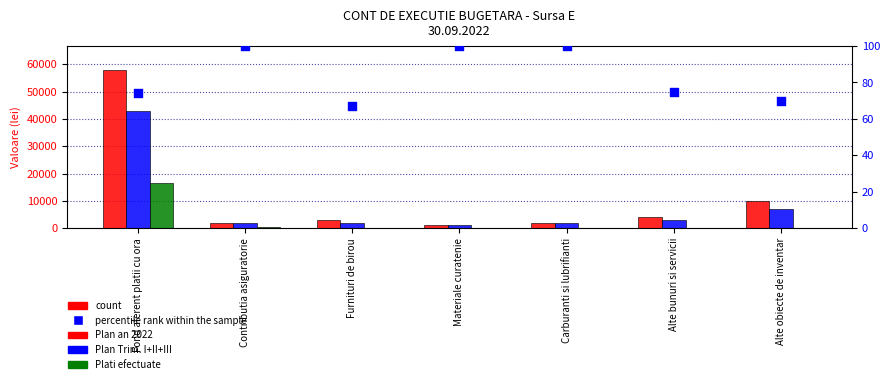

At which category is the sum across all series the highest?

Fond aferent platii cu ora